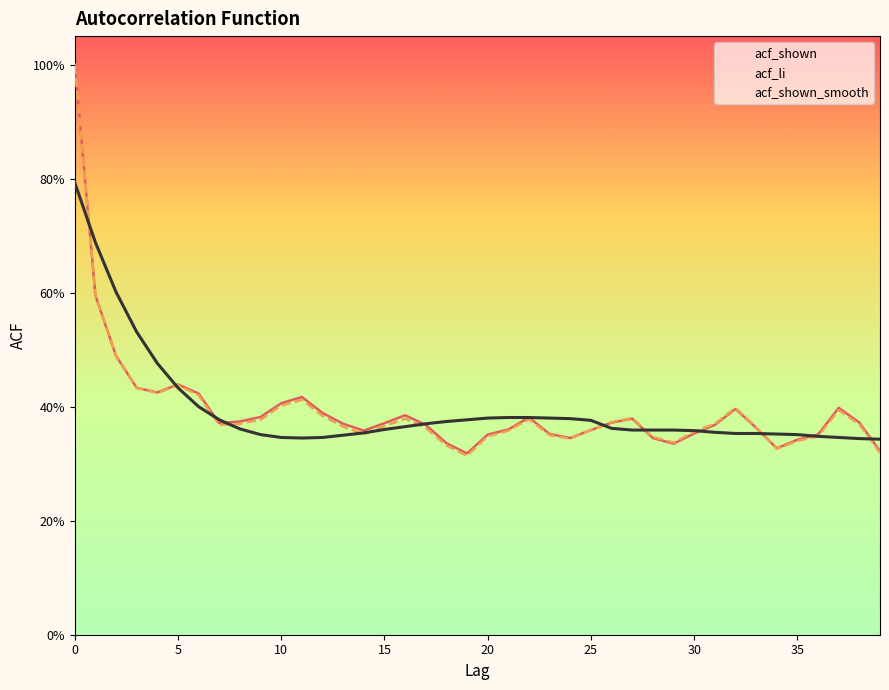

At which label is acf_li closest to 0?

19